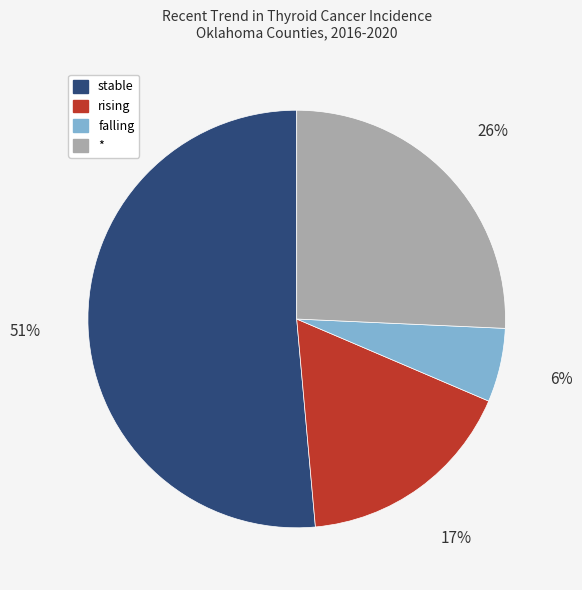

What is the smallest slice in the pie chart?

falling